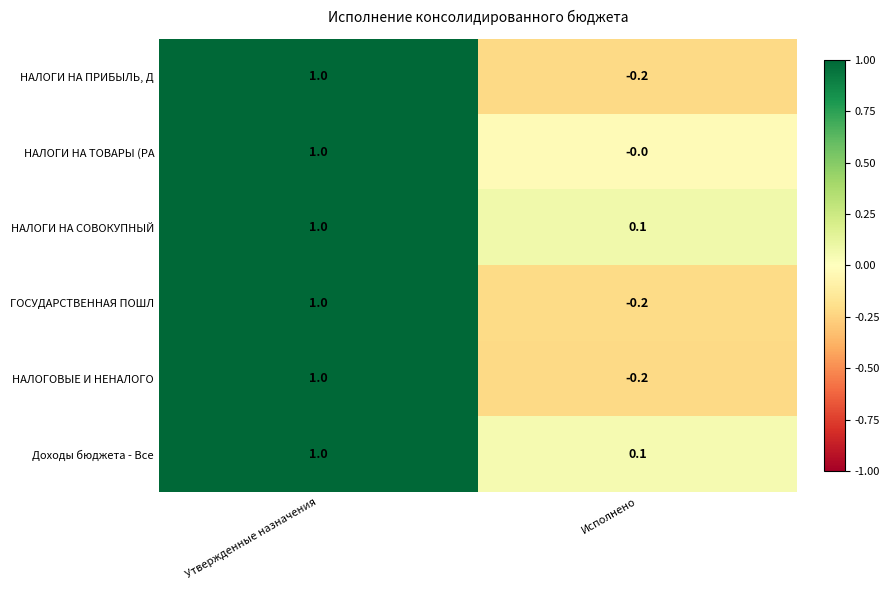

What is the sum of the НАЛОГОВЫЕ И НЕНАЛОГО values at Исполнено and Утвержденные назначения?

0.8